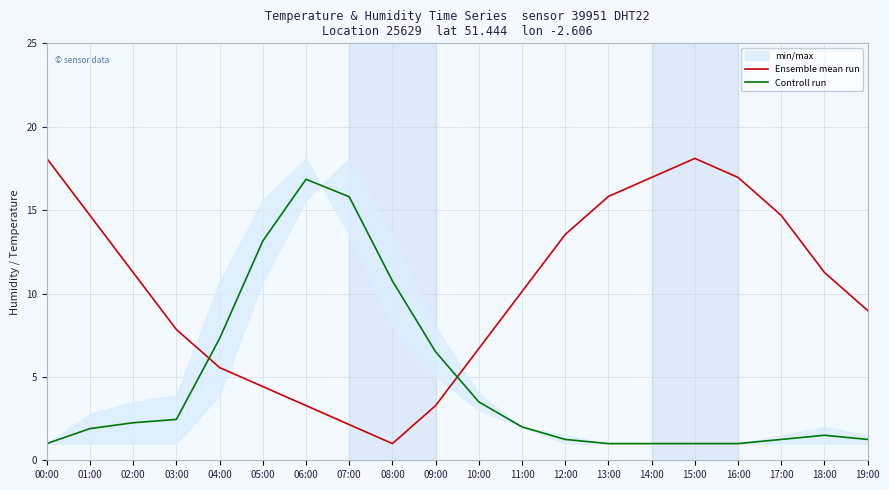

Is this an area chart (filled region under the line)?

No